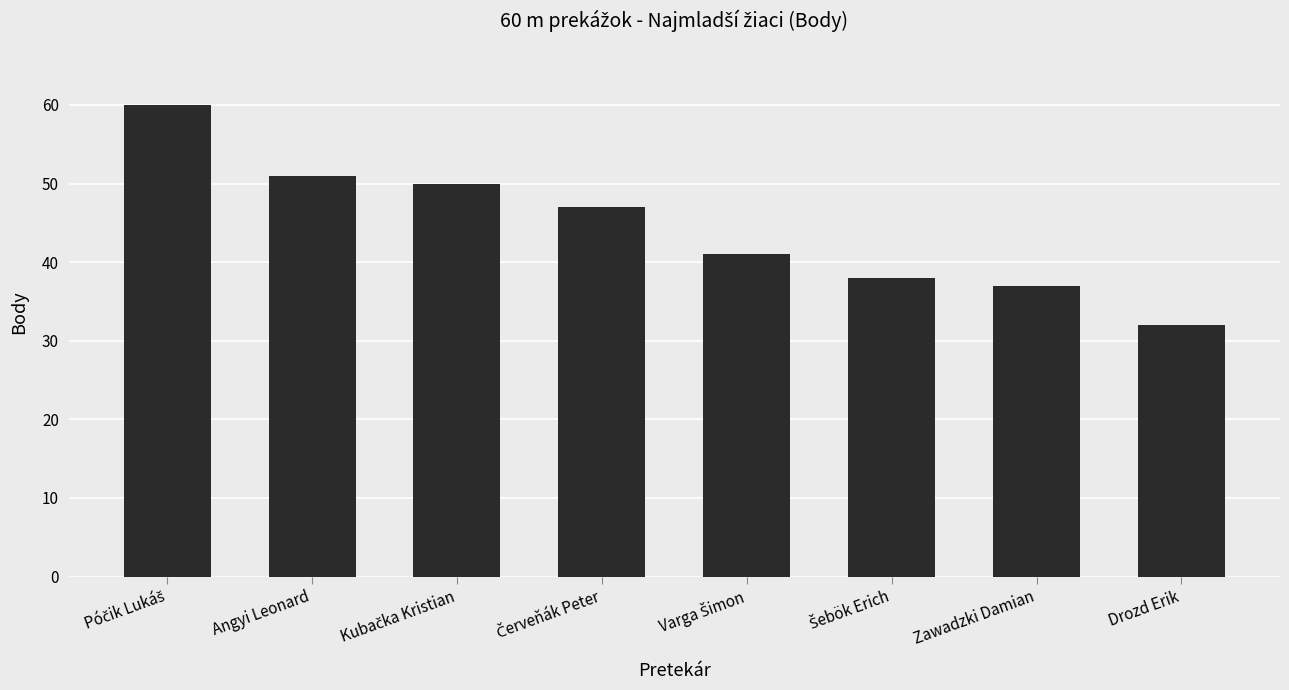

Reading right to left, transcribe all the data shown in this chart.

32	37	38	41	47	50	51	60